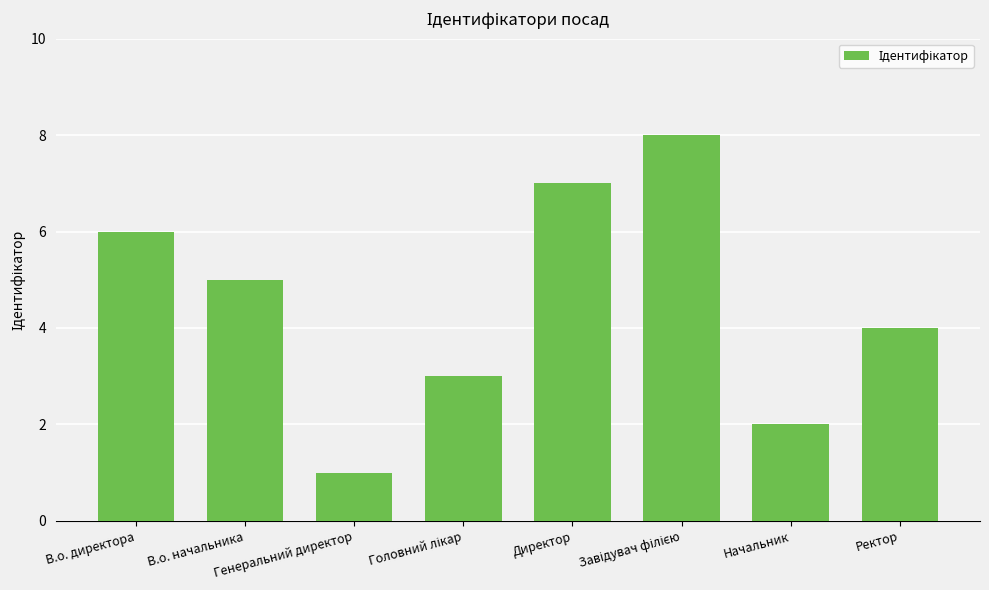

What is the maximum value shown in the chart?

8